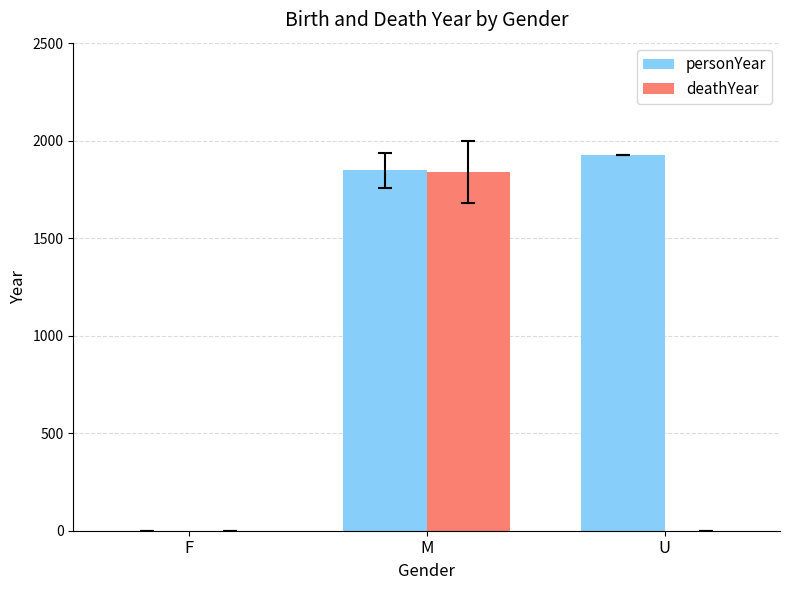

Which series has the largest range (max minus min)?

personYear